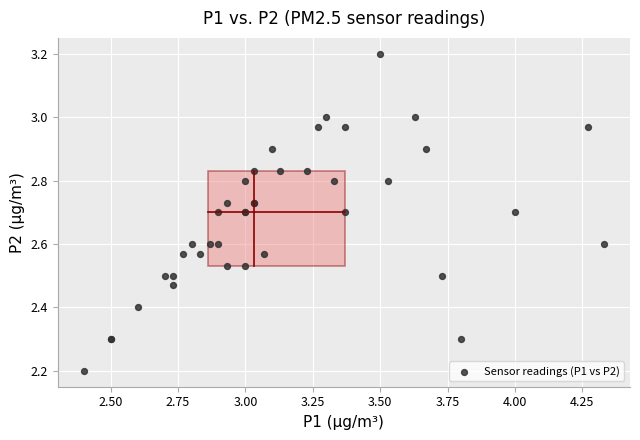

What Y value in the scatter plot is closest to 2?

2.2